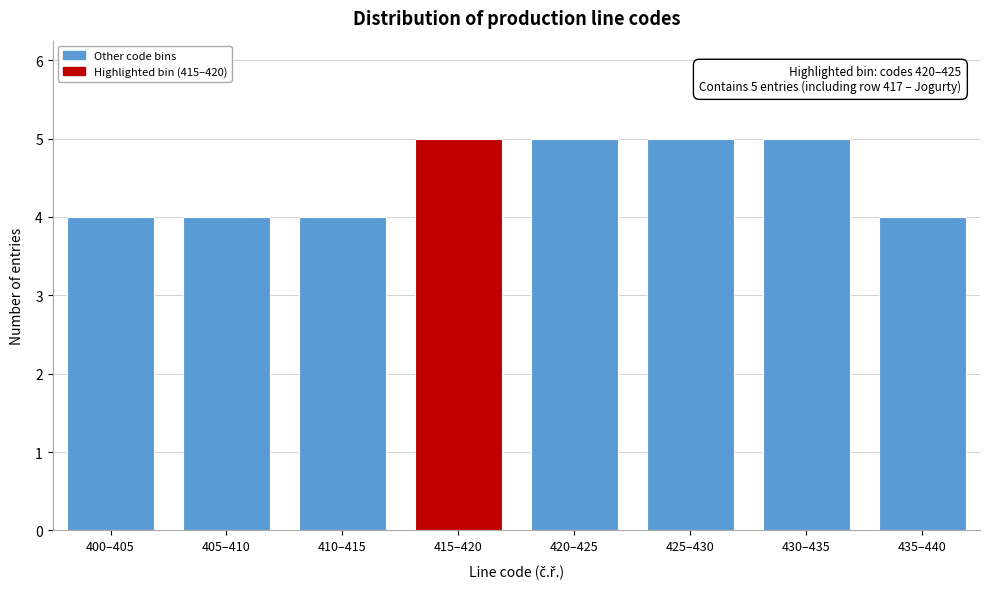

Reading left to right, extract all data points from this chart.

4	4	4	5	5	5	5	4